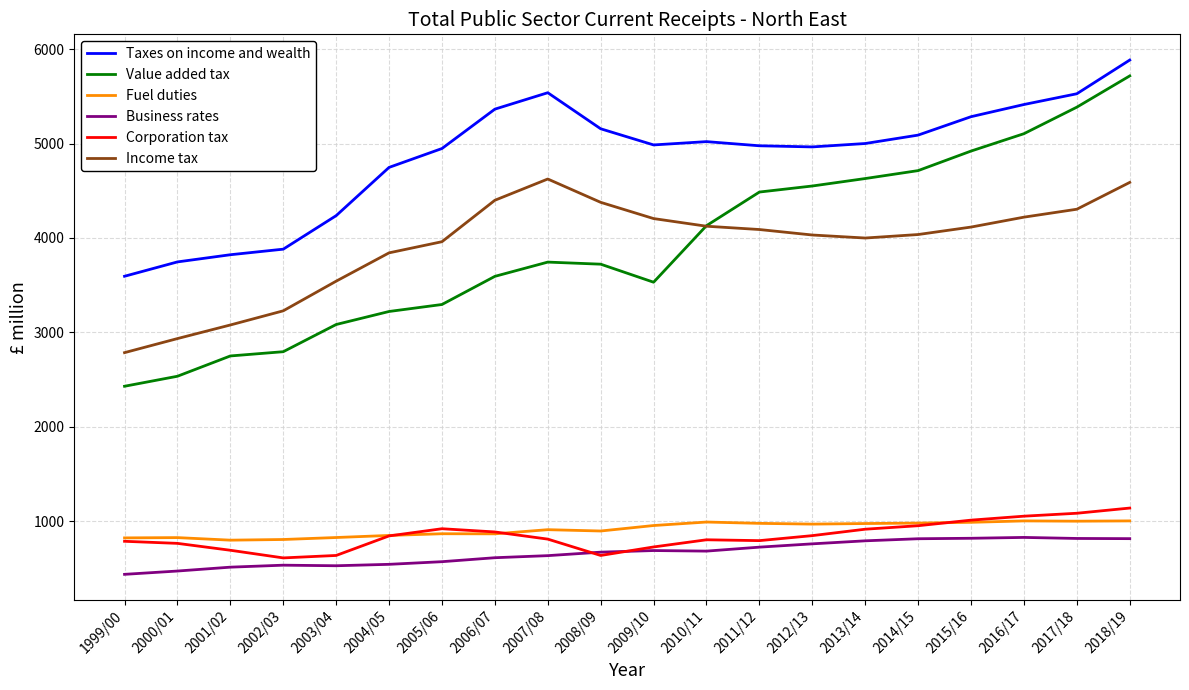

What is the difference between the Income tax values at 2001/02 and 2003/04?

464